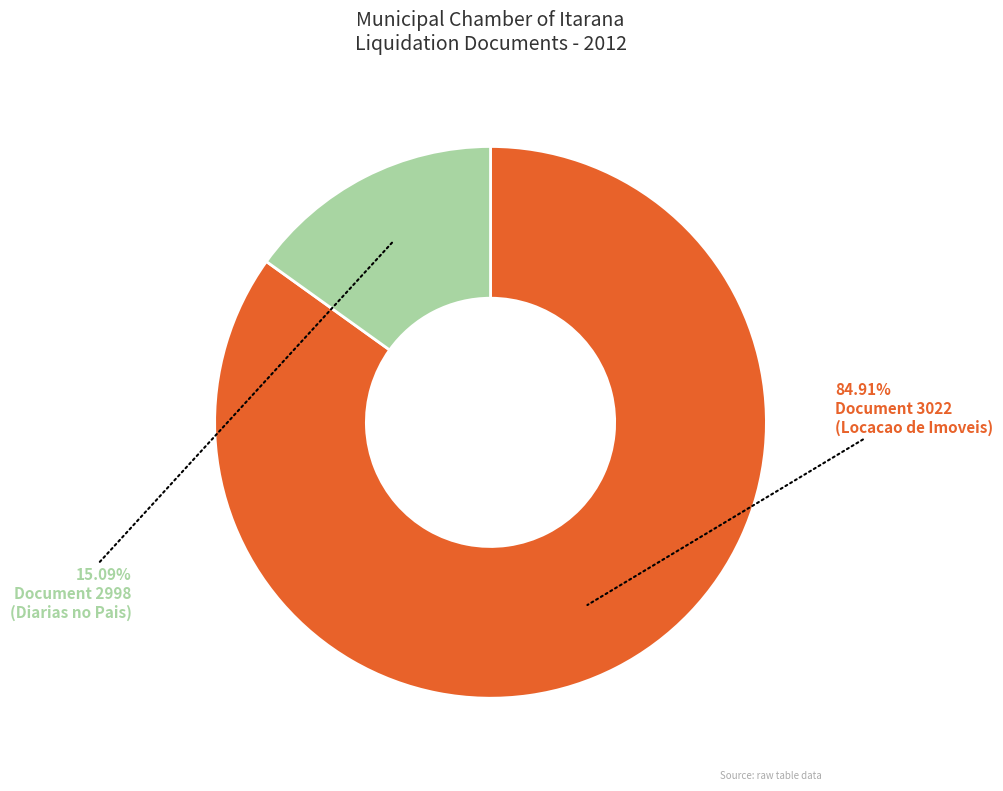

Does any single category account for the majority?

Yes